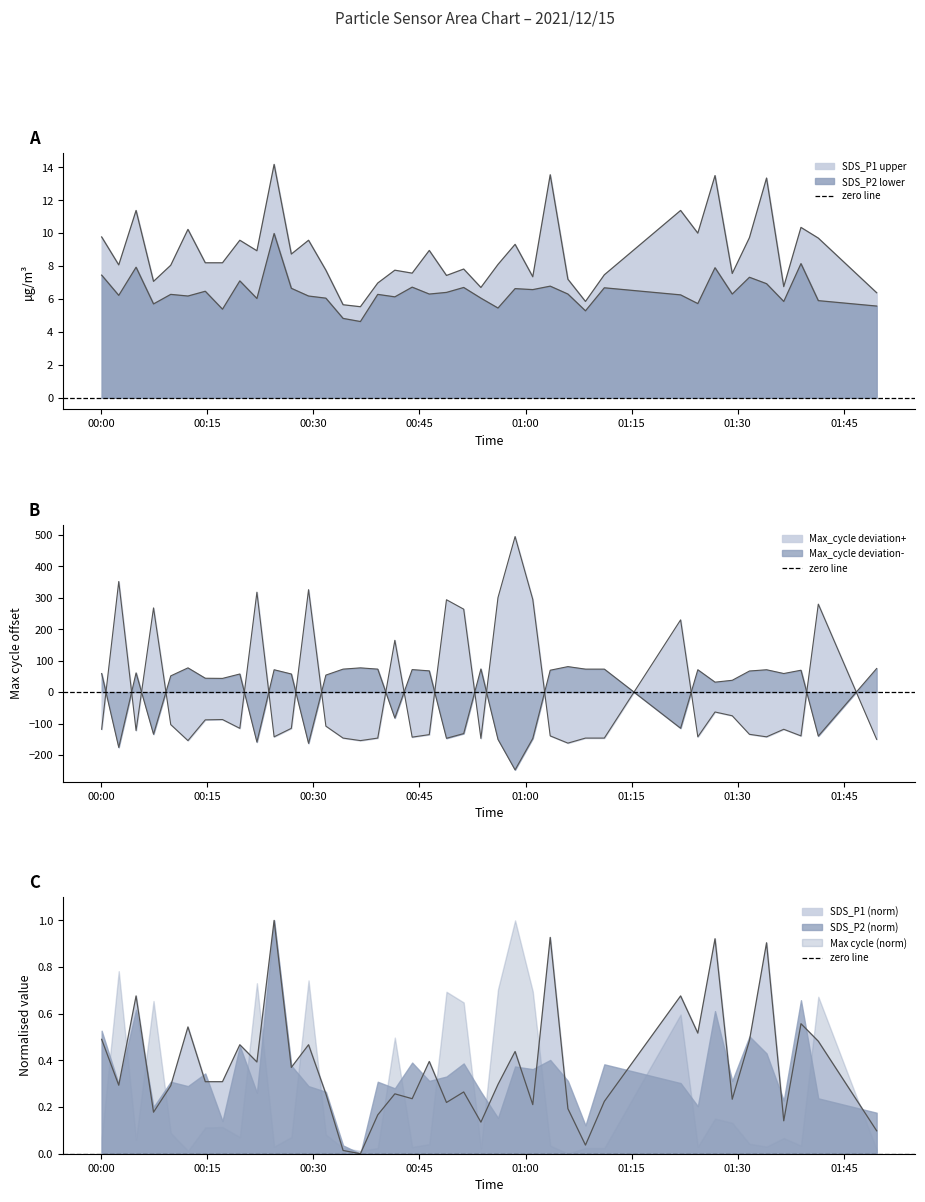

In Max_cycle, how many points are lower than both neighbors (excluding endpoints)?

11